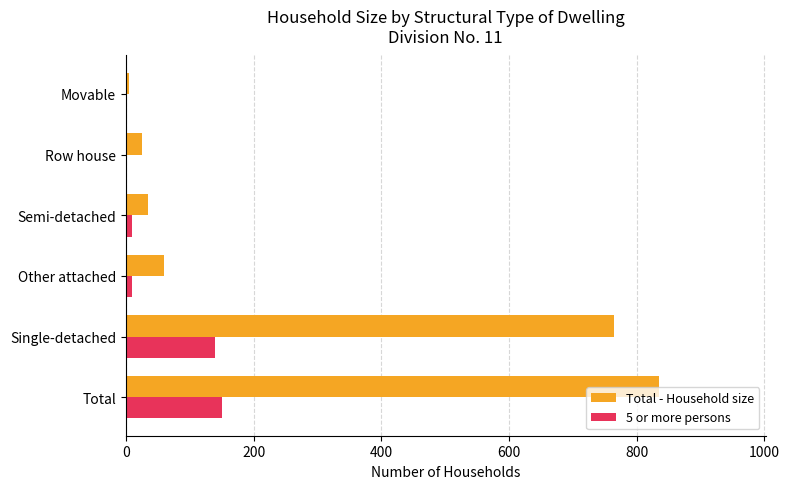

Which series has the largest range (max minus min)?

Total - Household size